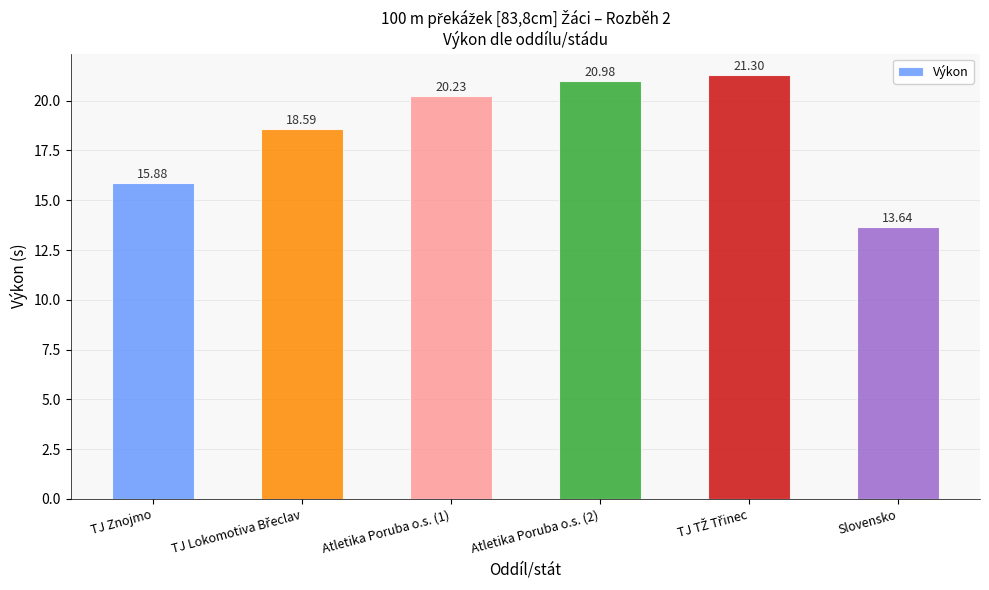

At which category does the chart reach its minimum across all series?

Slovensko